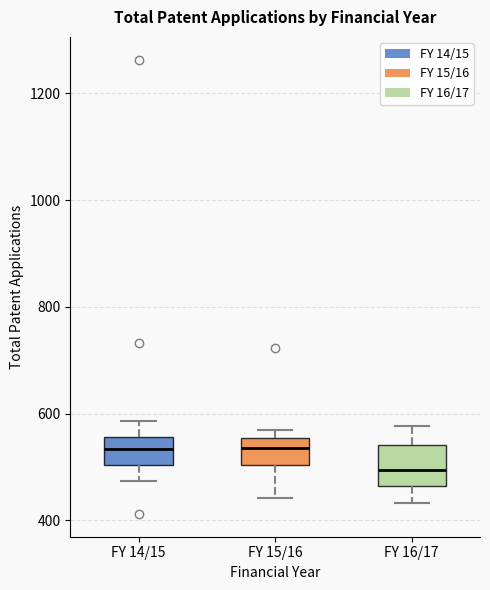

Comparing the boxes themselves (not the whiskers), which one is the tallest?

FY 16/17